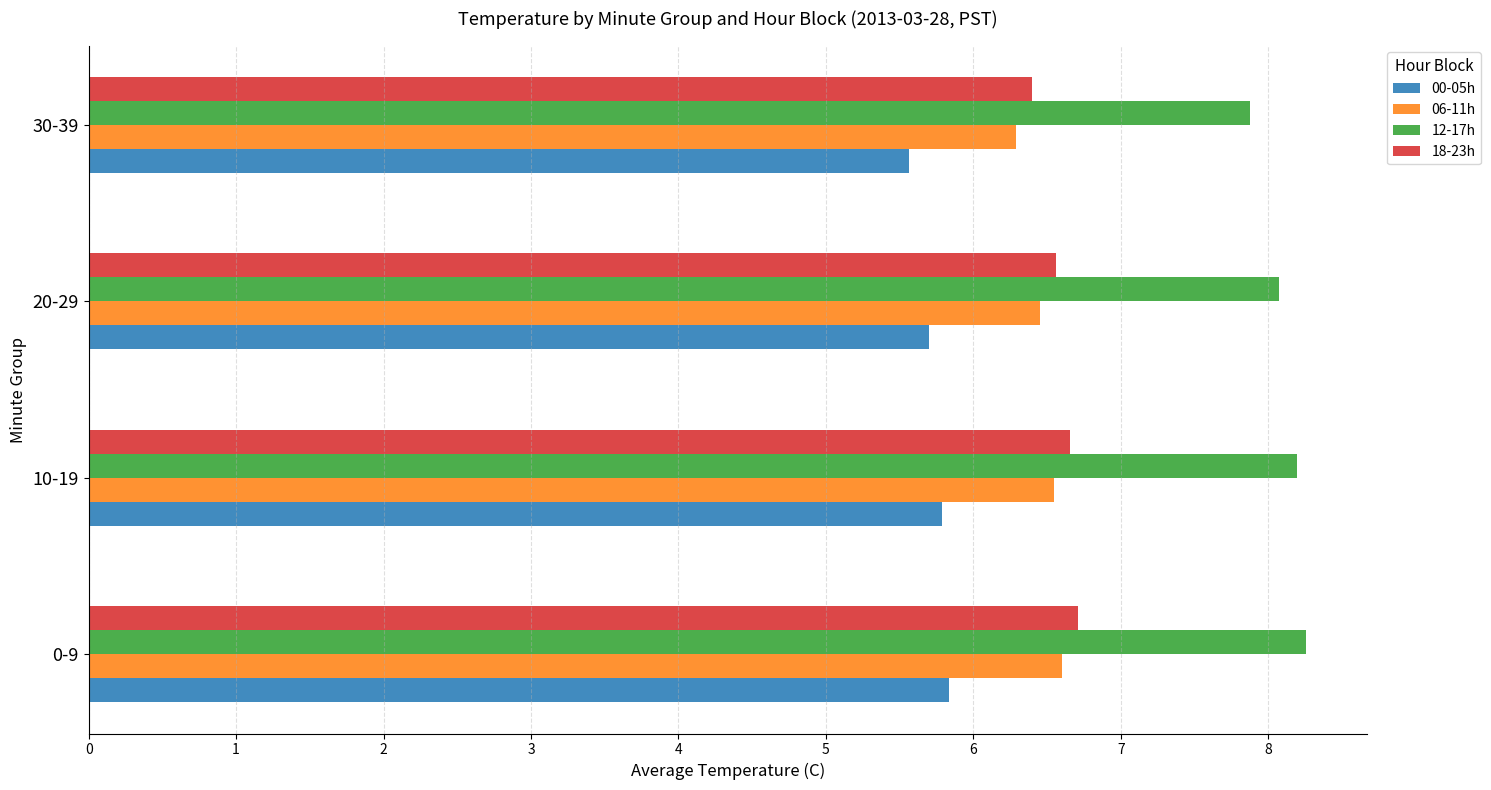

What is the greatest value displayed?

8.3